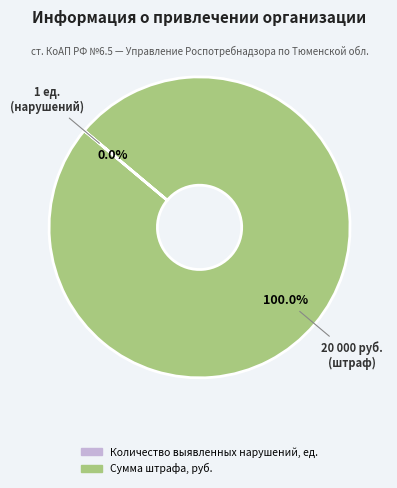

Which category has the biggest portion of the pie?

Сумма штрафа, руб.